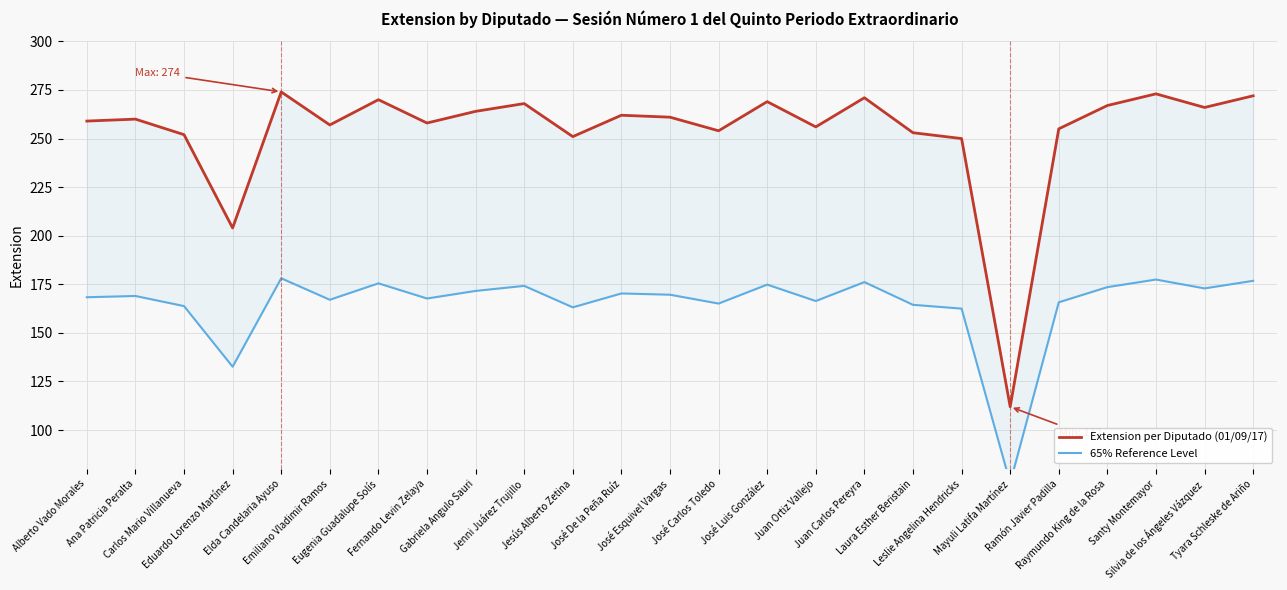

True or false: 65% Reference Level and Extension per Diputado (01/09/17) intersect in this chart.

False